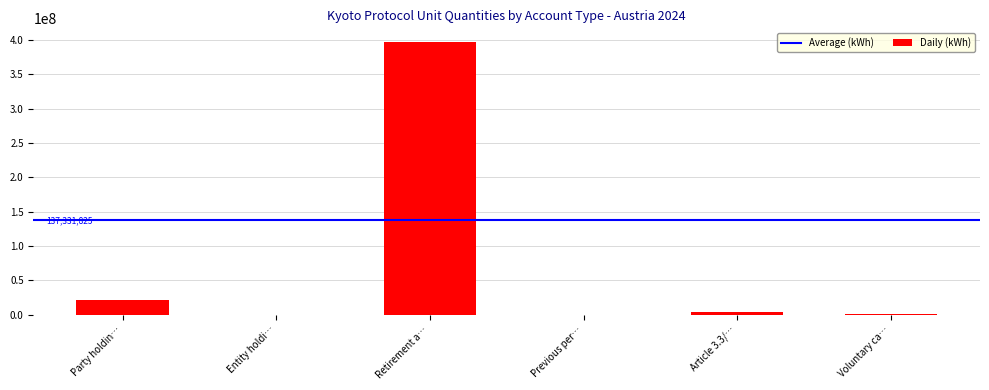

What is the greatest value displayed?

396956300